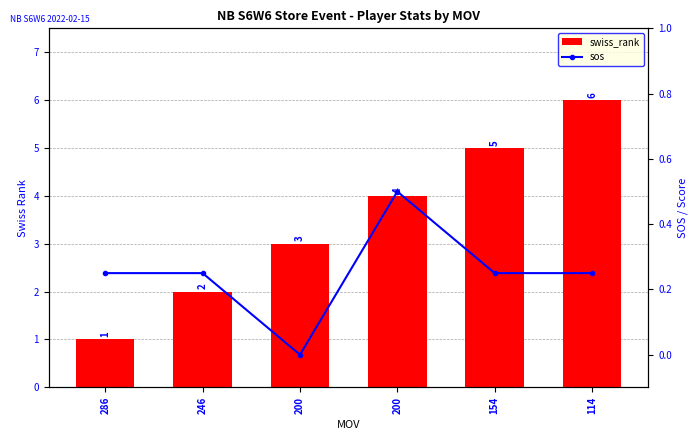

Rank the categories by sos value from lowest to highest.

200, 286, 246, 154, 114, 200